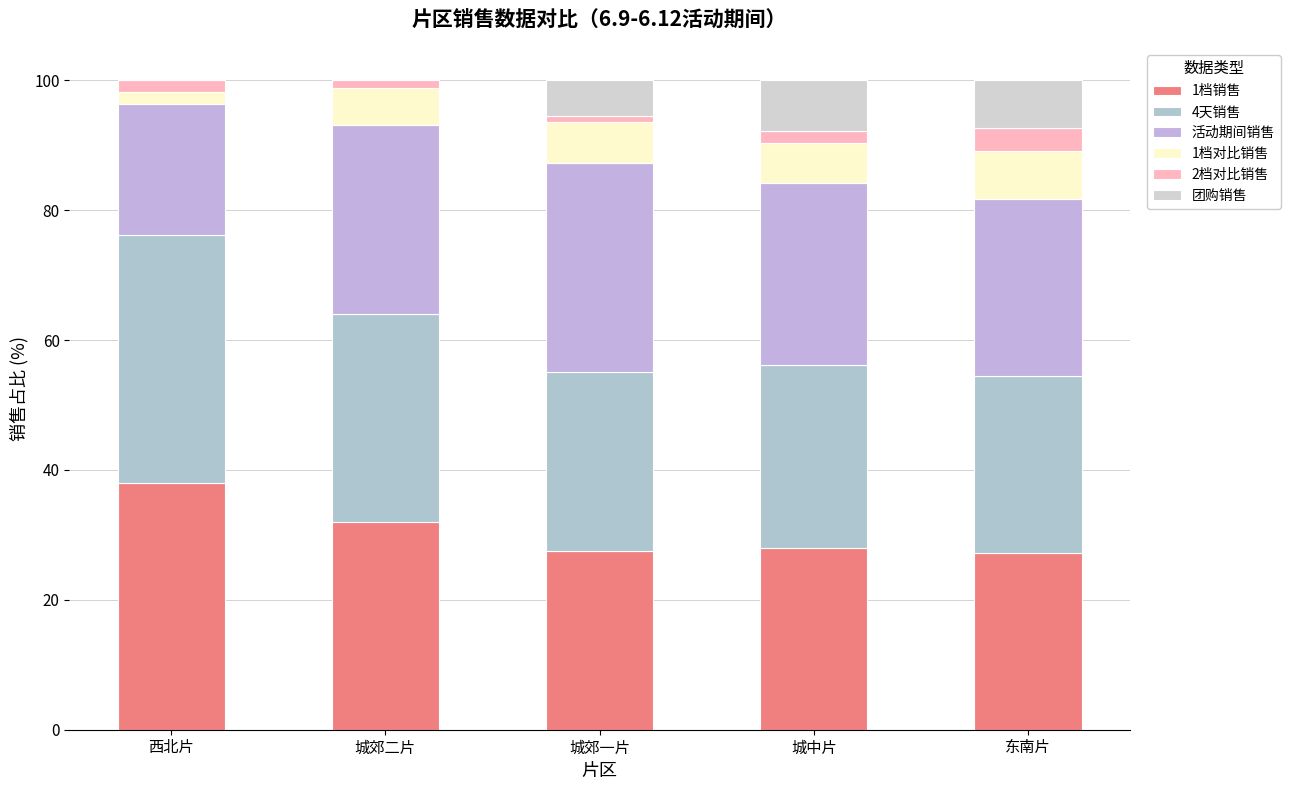

Which series has the widest spread of values?

活动期间销售